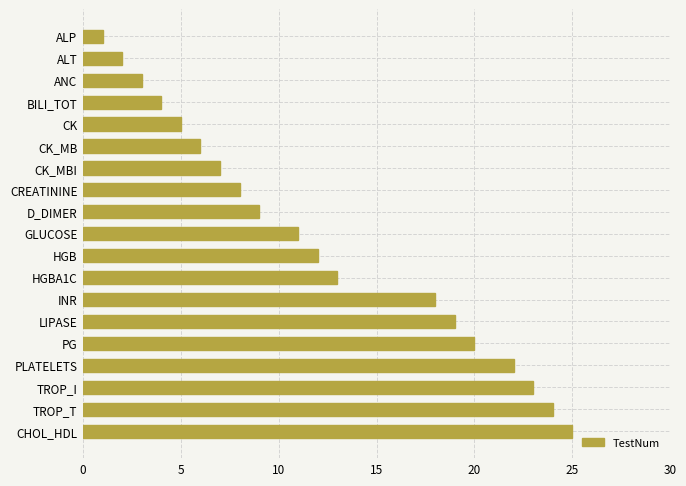

What is the change in value from PLATELETS to CK?

-17